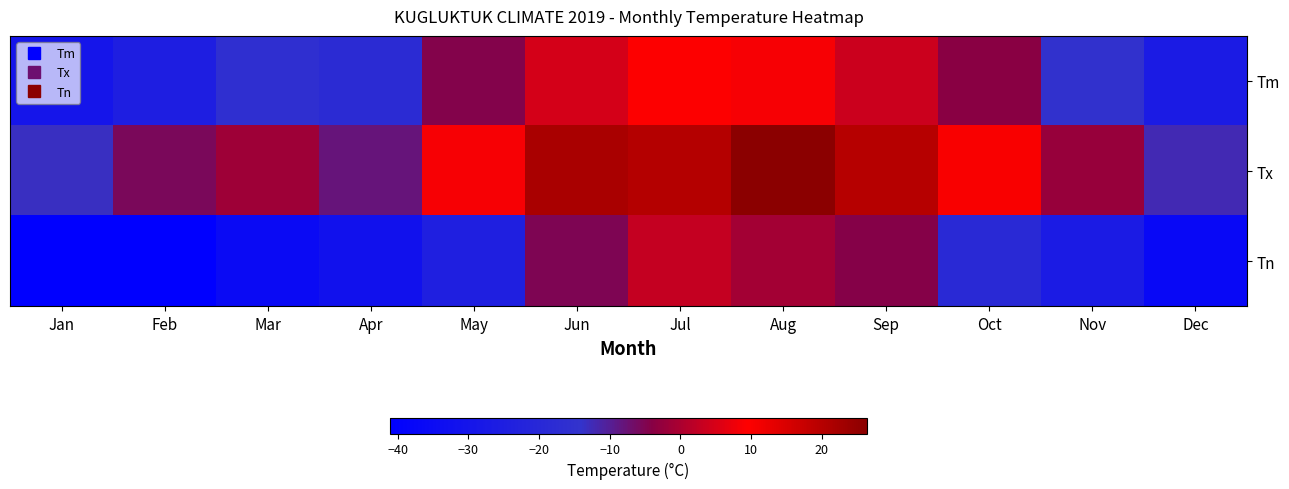

Which series has the widest spread of values?

Tn